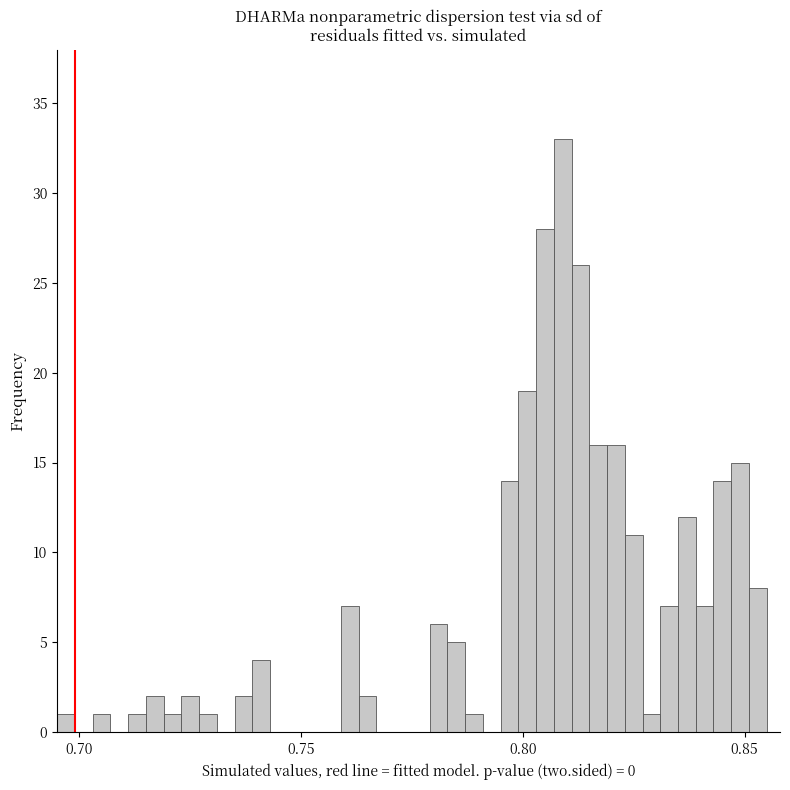

Read against the x-axis, roughly where is the centre of the tallest bar?

0.810